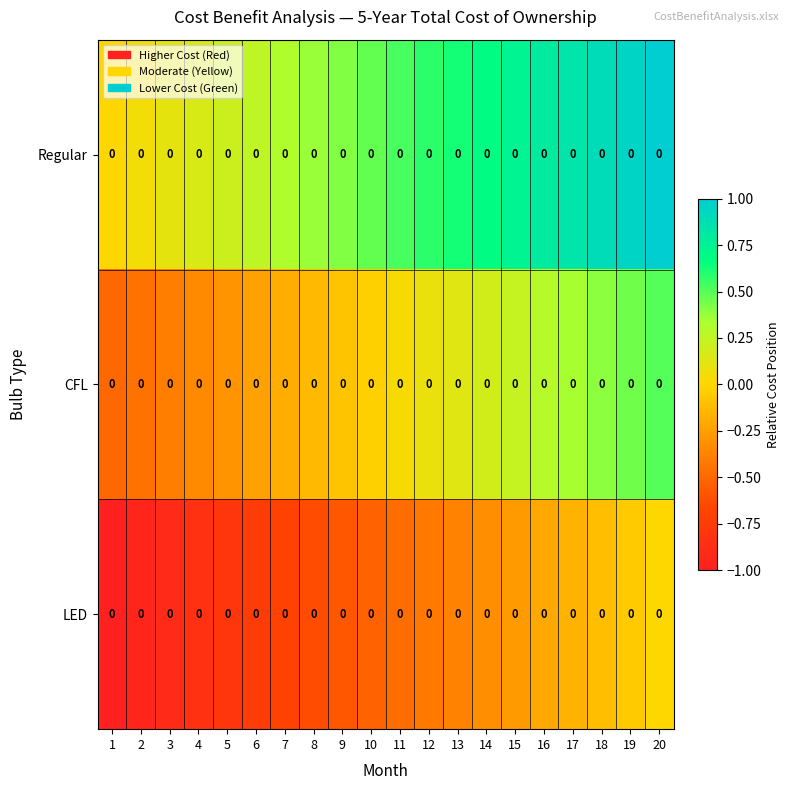

Reading left to right, what are all the values shown in this chart?

Regular: 1=0.0	2=0.0	3=0.0	4=0.0	5=0.0	6=0.0	7=0.0	8=0.0	9=0.0	10=0.0	11=0.0	12=0.0	13=0.0	14=0.0	15=0.0	16=0.0	17=0.0	18=0.0	19=0.0	20=0.0
CFL: 1=0.0	2=0.0	3=0.0	4=0.0	5=0.0	6=0.0	7=0.0	8=0.0	9=0.0	10=0.0	11=0.0	12=0.0	13=0.0	14=0.0	15=0.0	16=0.0	17=0.0	18=0.0	19=0.0	20=0.0
LED: 1=0.0	2=0.0	3=0.0	4=0.0	5=0.0	6=0.0	7=0.0	8=0.0	9=0.0	10=0.0	11=0.0	12=0.0	13=0.0	14=0.0	15=0.0	16=0.0	17=0.0	18=0.0	19=0.0	20=0.0